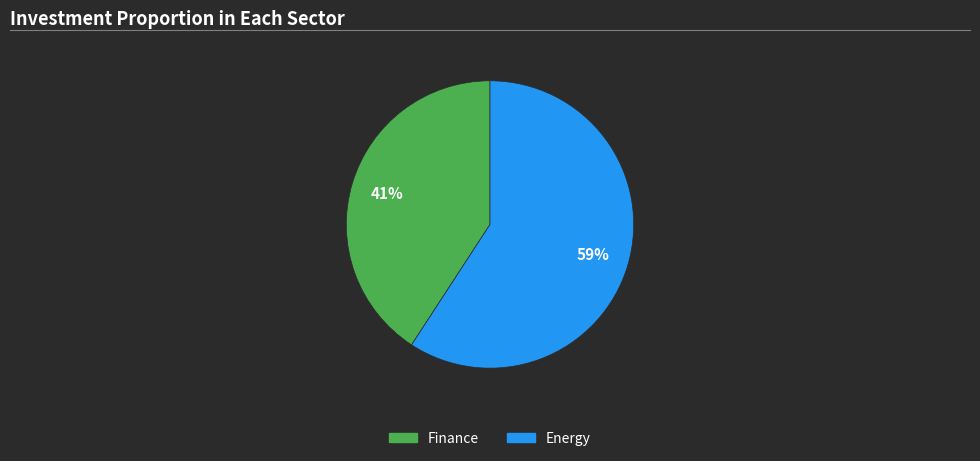

To the nearest percent, what is the difference between the largest and smallest slice percentages?

18%